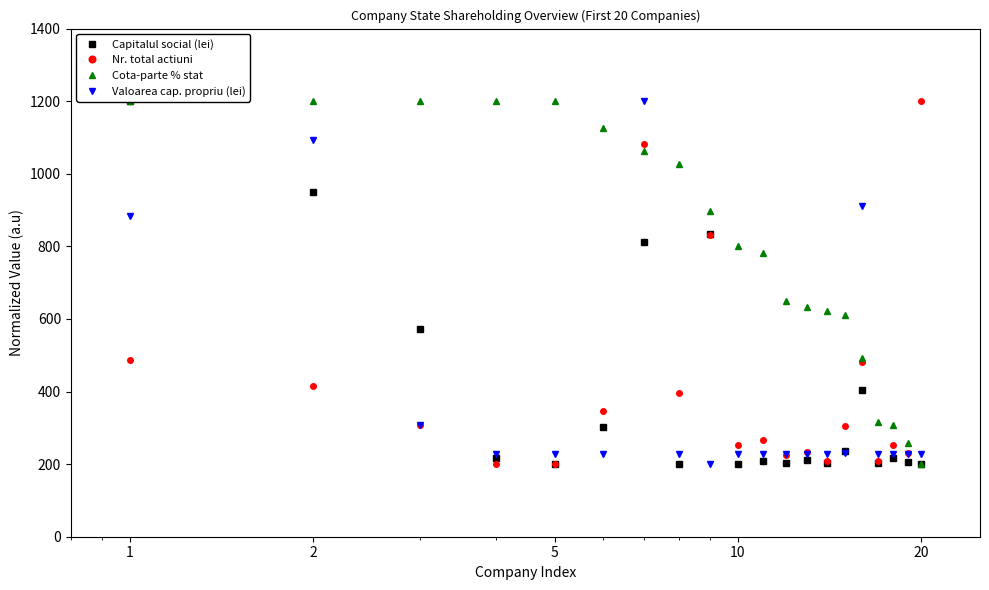

What is the value of the Valoarea cap. propriu (lei) point at the 9th from the left?

200.0